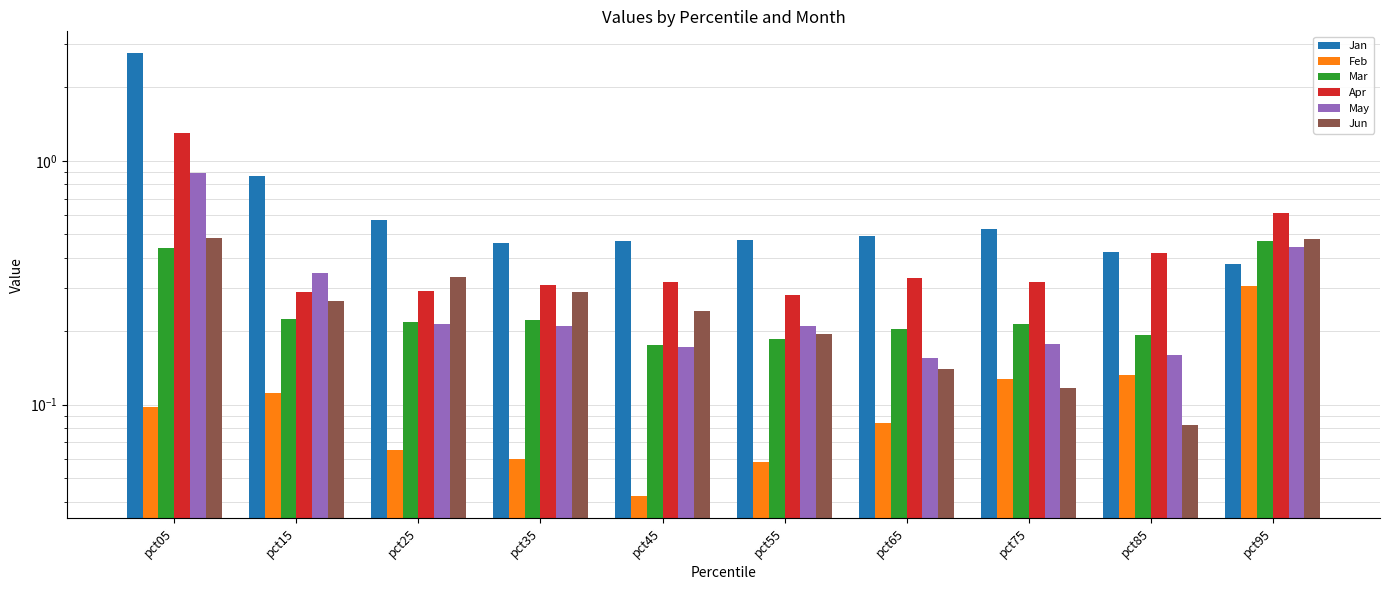

What is the total value across all series at pct95?

2.7